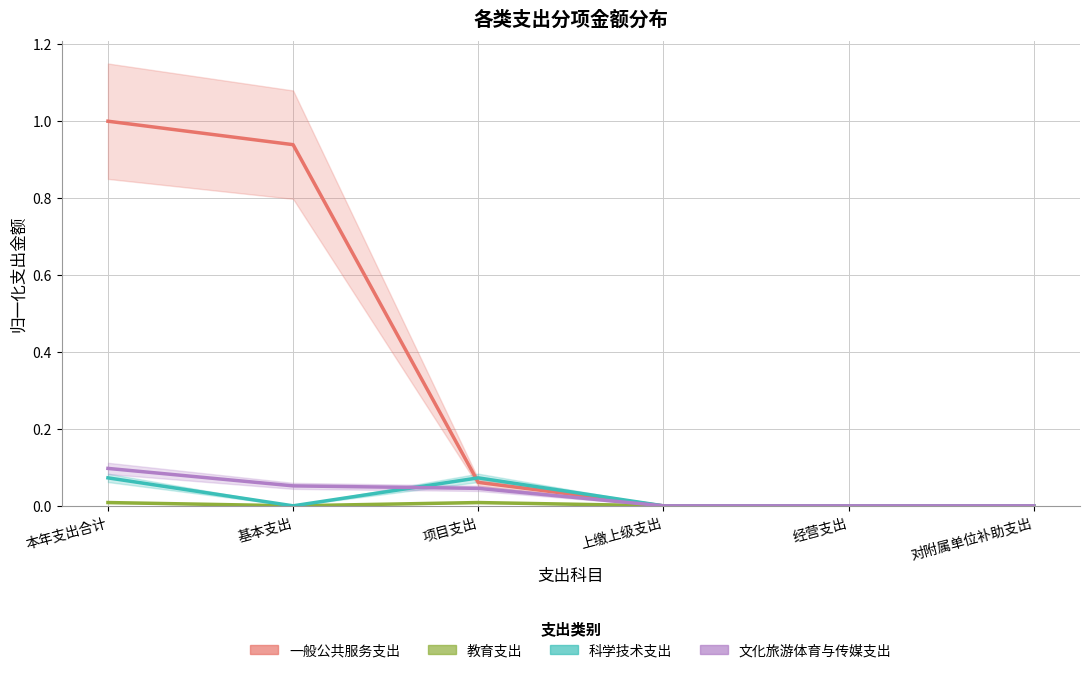

Does the chart have visible grid lines?

Yes